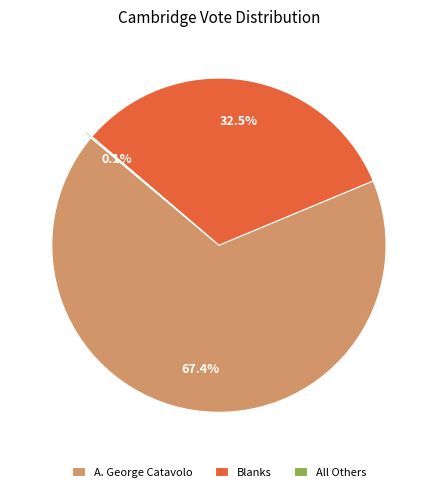

Which category has the biggest portion of the pie?

A. George Catavolo